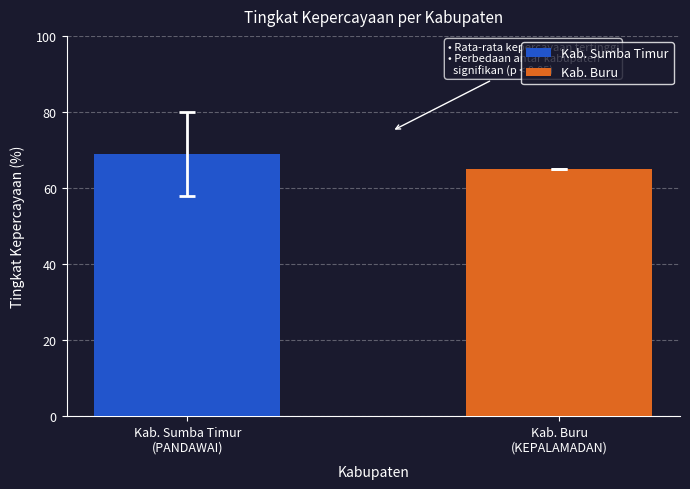

How many series are shown in this chart?

2